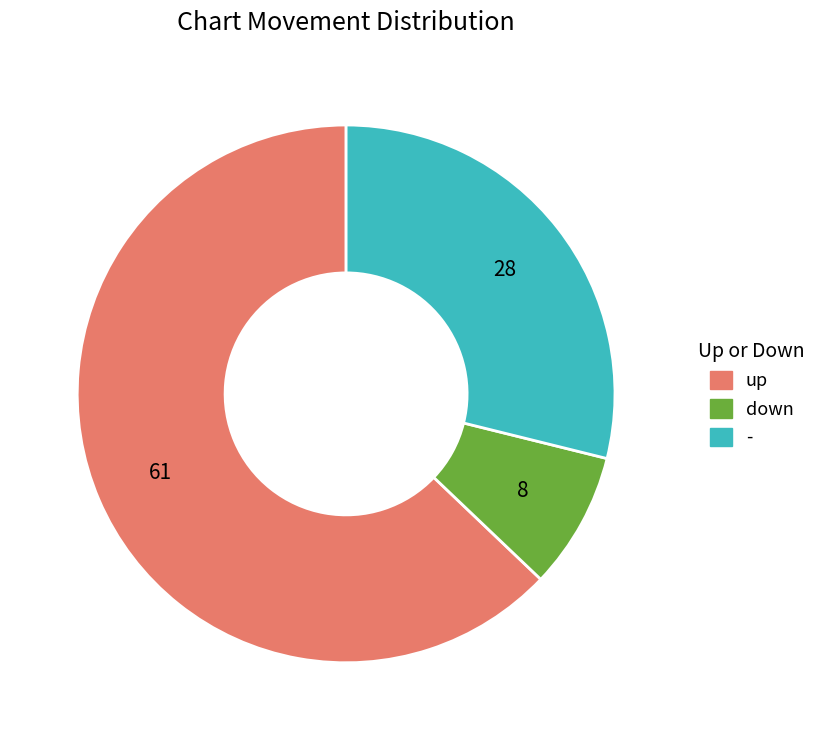

Combined, do up and down account for over 50%?

Yes